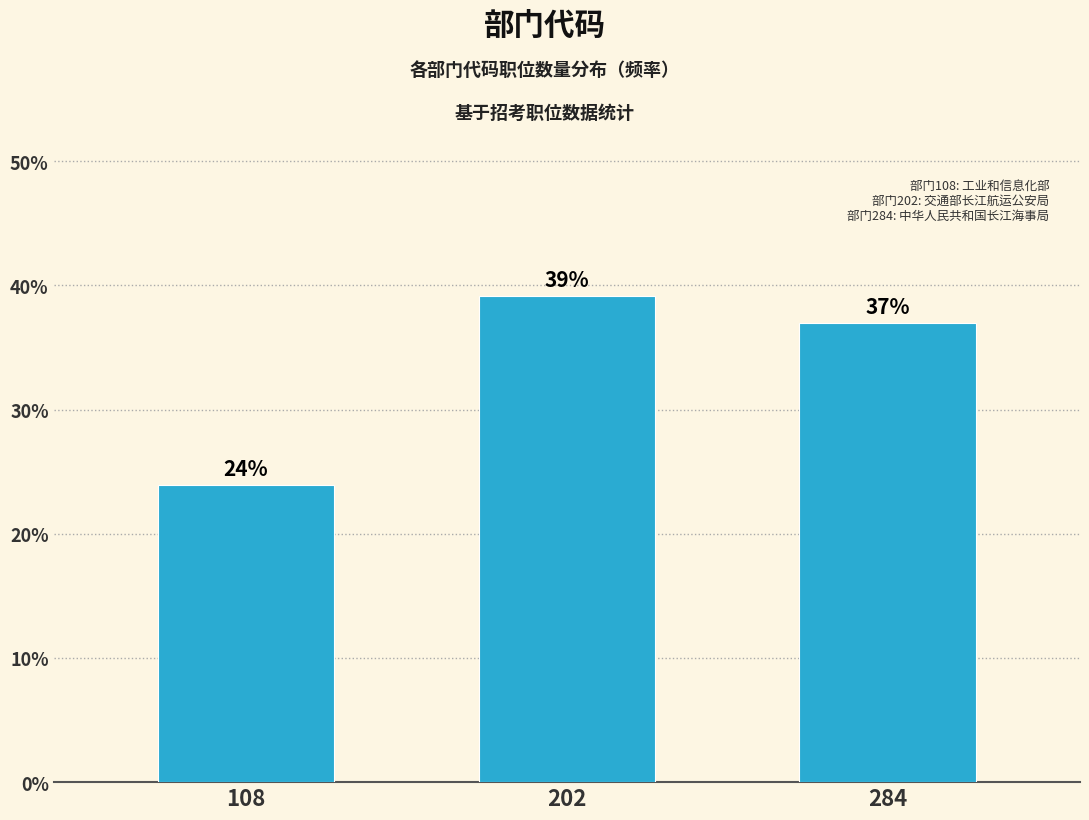

The chart shows a value of 60.6 at 284. True or false?

False